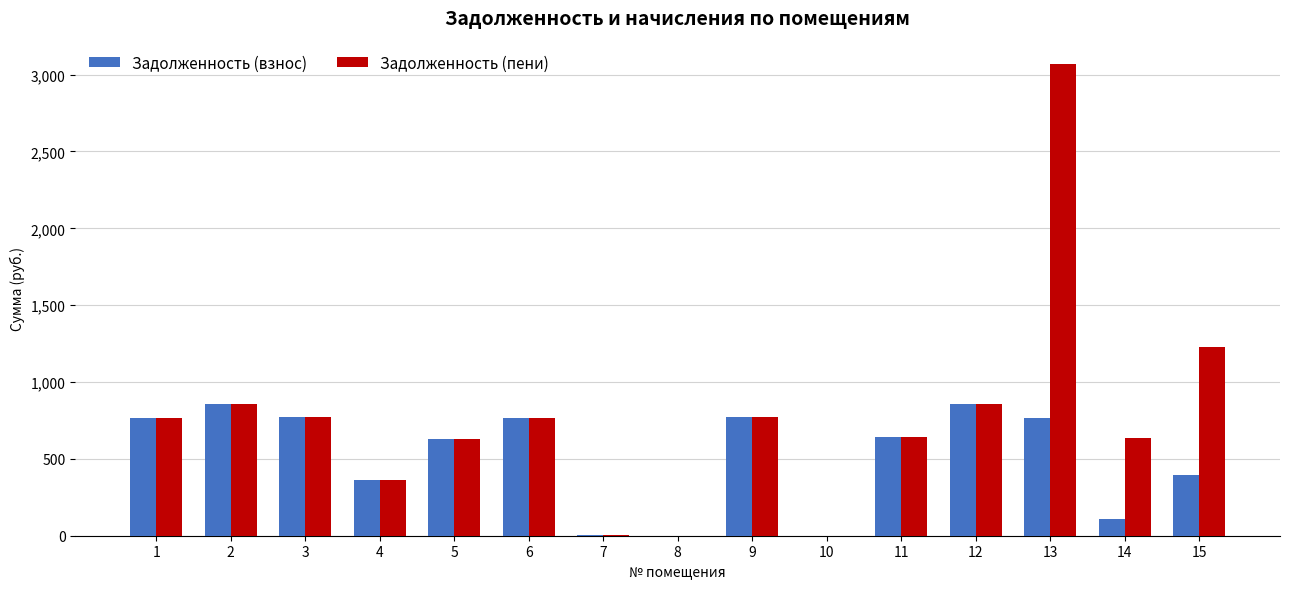

Is the value of Задолженность (пени) at 3 greater than the value of Задолженность (взнос) at 7?

Yes